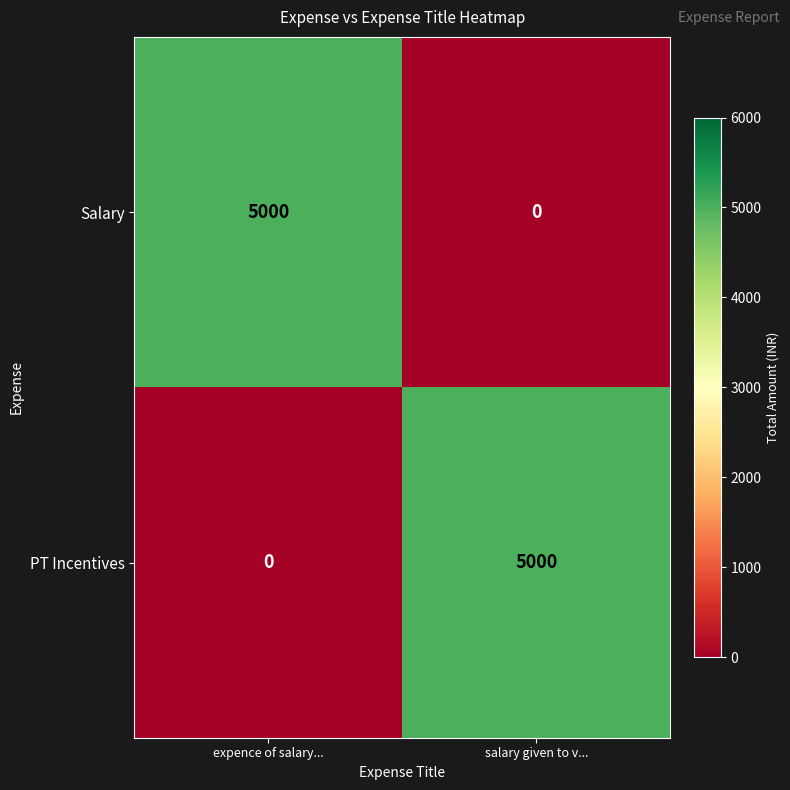

Is the value of Salary at expence of salary... greater than the value of PT Incentives at expence of salary...?

Yes